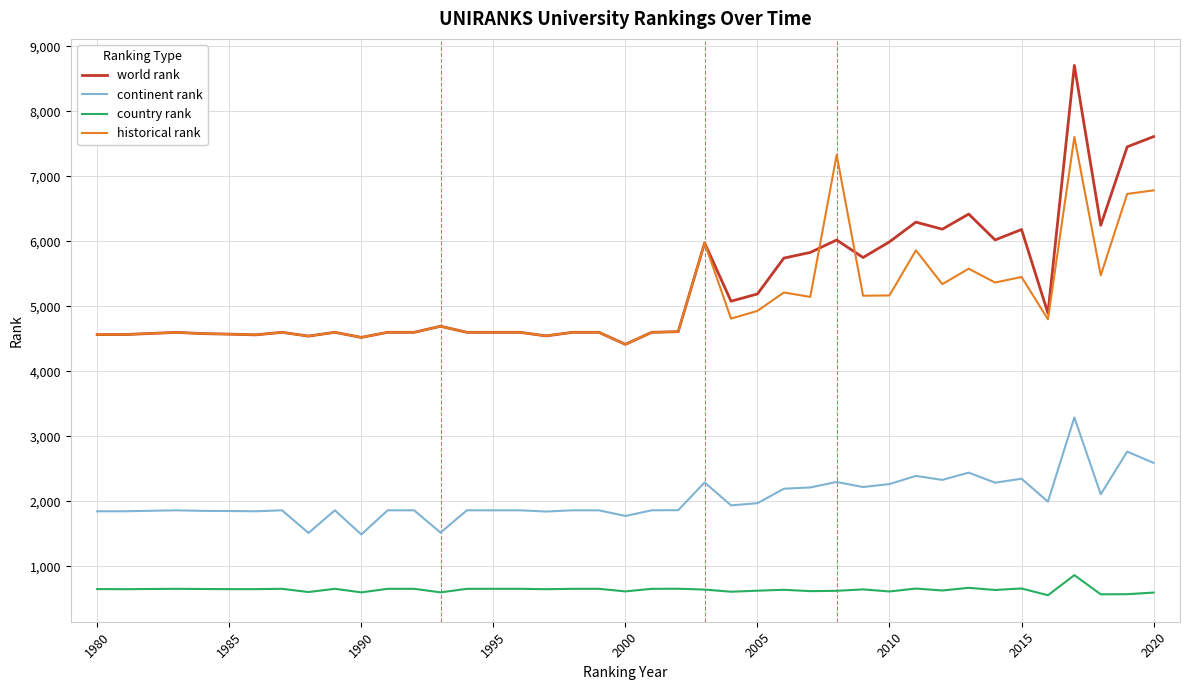

True or false: historical rank and continent rank intersect in this chart.

False